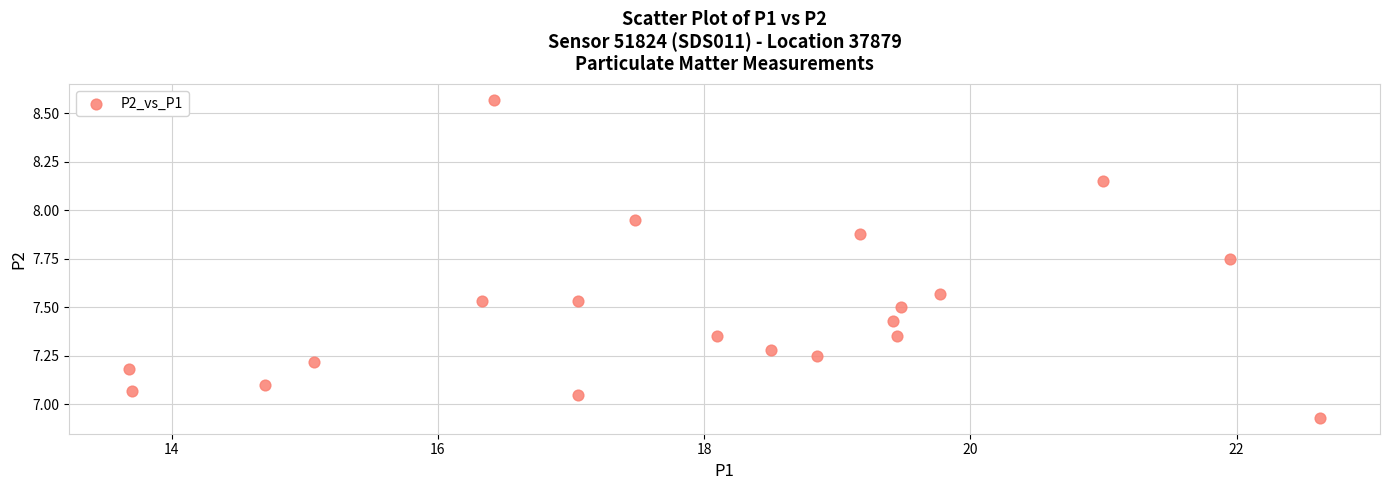

What is the range of Y values (max minus min)?

1.6